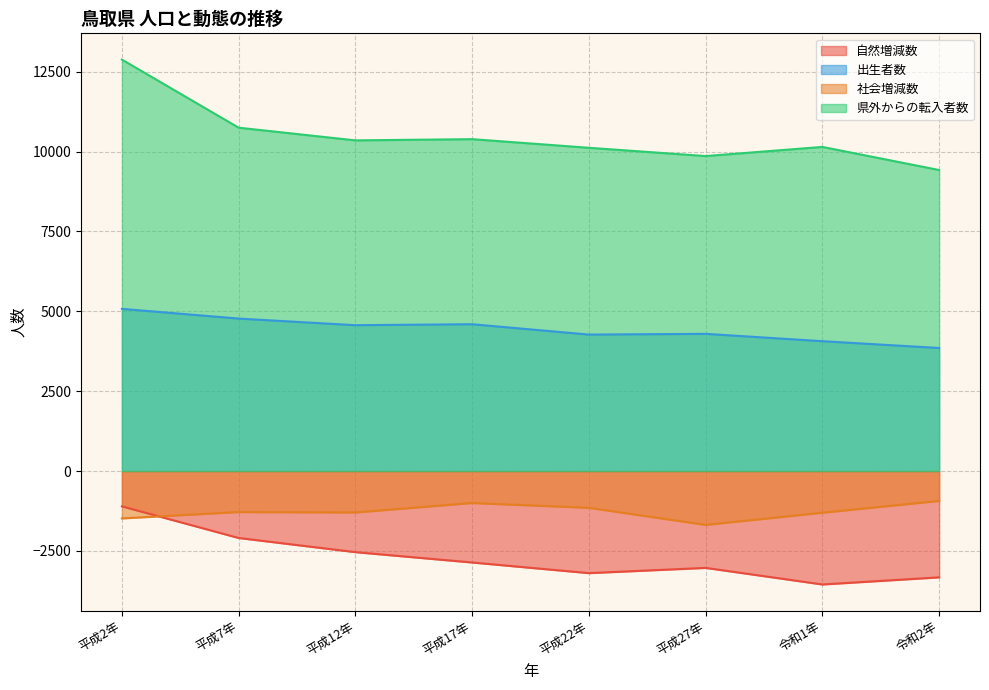

True or false: 出生者数 and 自然増減数 intersect in this chart.

False